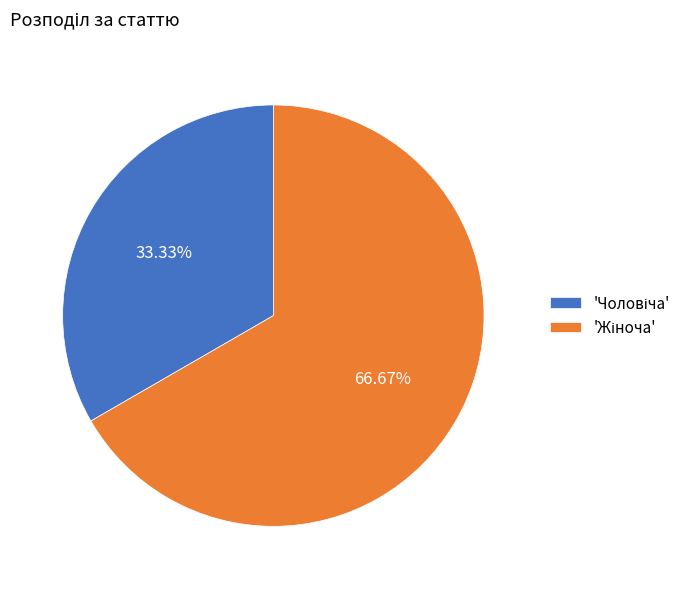

Does any single category account for the majority?

Yes